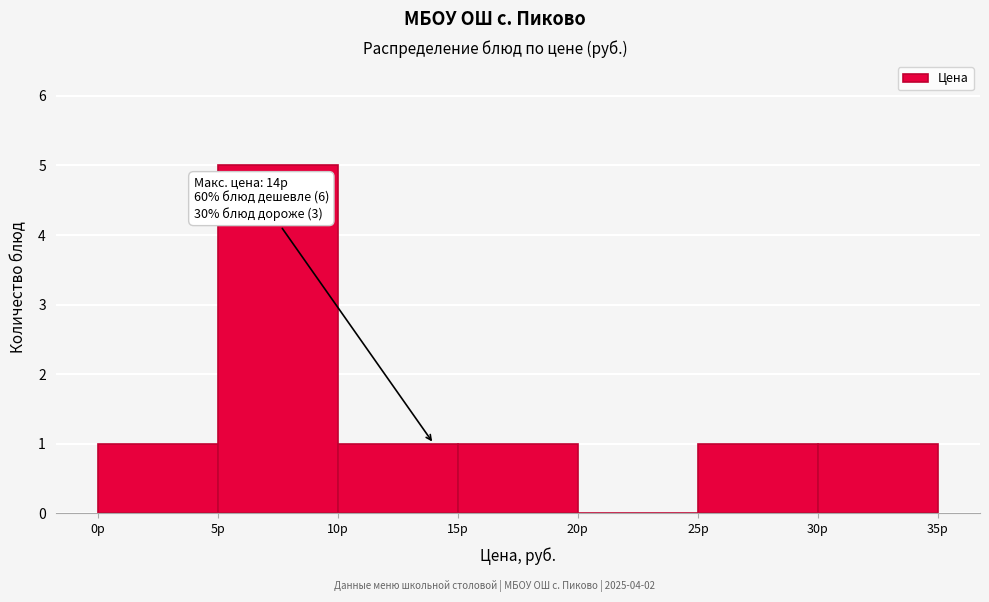

Over which range of the x-axis is the bar tallest?

5 to 10